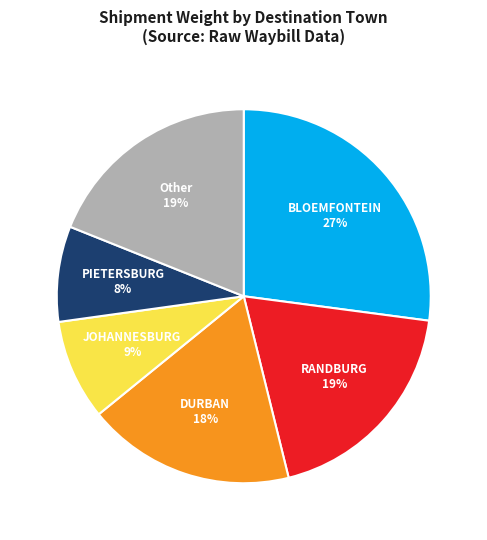

Is it true that PIETERSBURG is 8% of the pie?

True